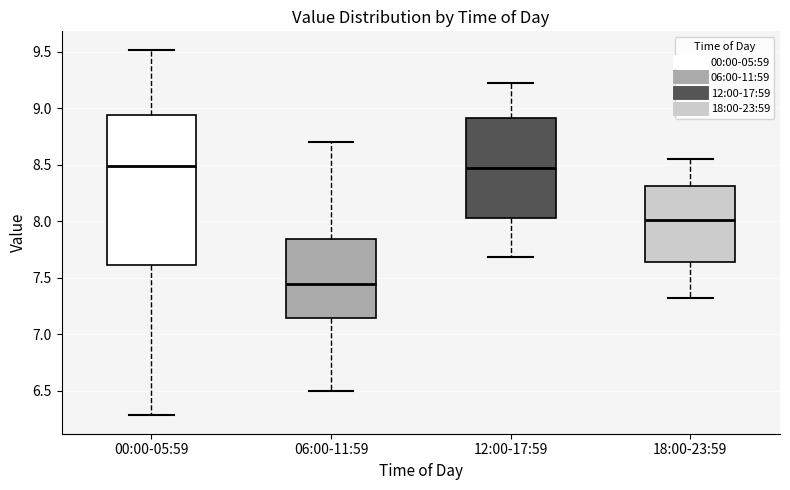

Where does the median line of the box for 12:00-17:59 sit on the y-axis? The values are not printed on the chart, so give them approximately, as read against the axis.

8.50